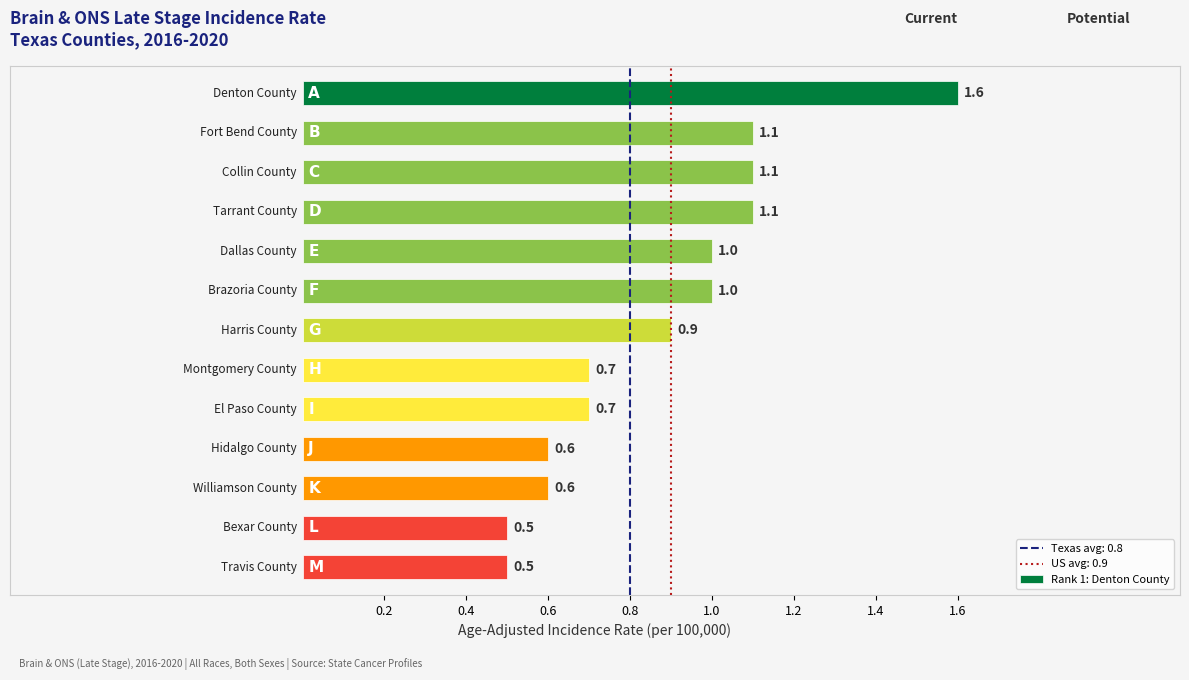

What is the label of the 12th bar from the right?

Fort Bend County